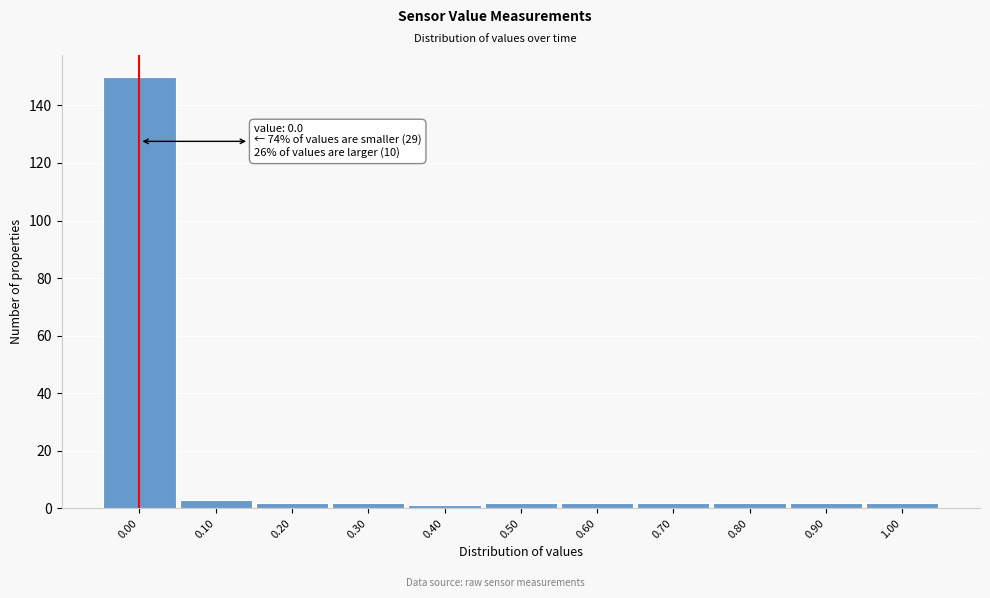

Over which range of the x-axis is the bar tallest?

-0.05 to 0.05